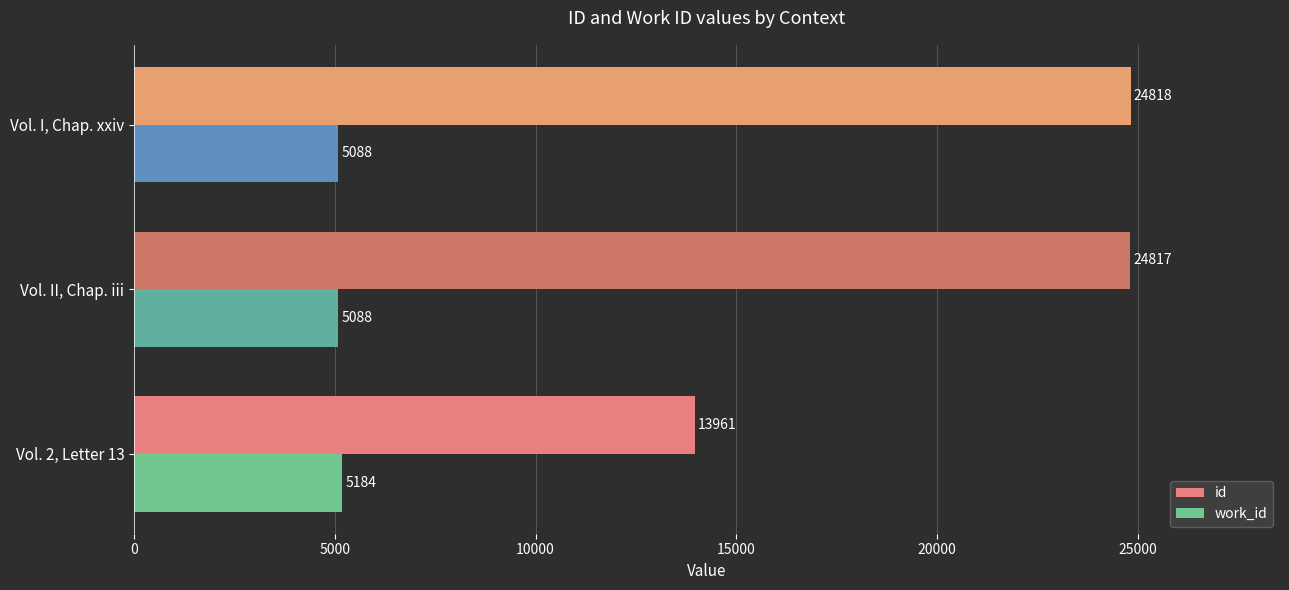

The work_id series shows 5088 at Vol. I, Chap. xxiv. True or false?

True